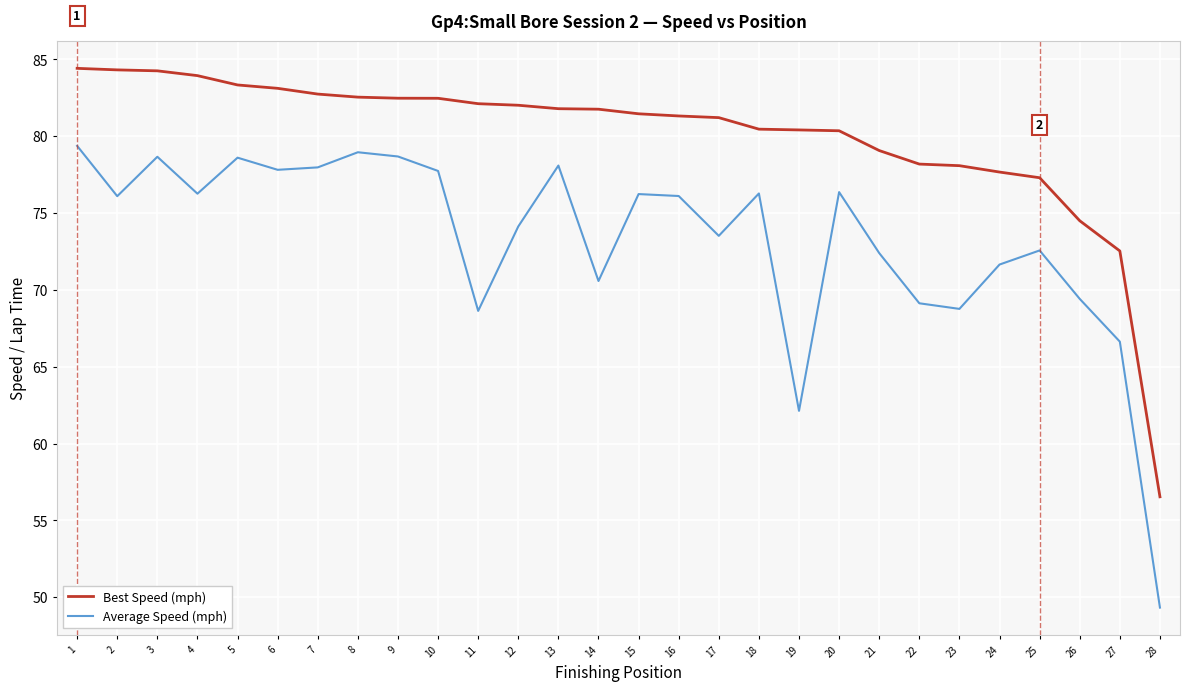

Rank the series by their average value, from lowest to highest.

Average Speed (mph), Best Speed (mph)